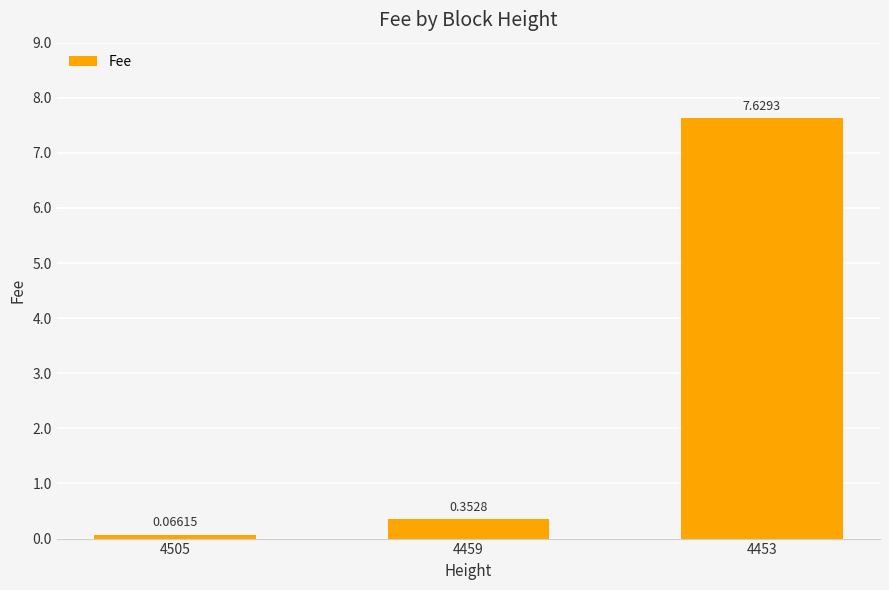

What is the change in value from 4459 to 4453?

+7.3